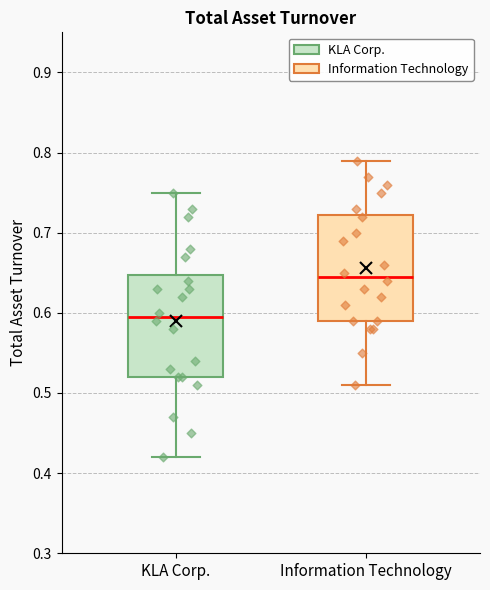

Reading left to right, read every box against the y-axis: the position of its median line, the range the box covers, and the ends of its whiskers. The values are not printed on the chart, so give them approximately, as read against the axis.

KLA Corp.: median 0.60, box 0.52 to 0.65, whiskers 0.42 to 0.75
Information Technology: median 0.65, box 0.59 to 0.72, whiskers 0.51 to 0.79